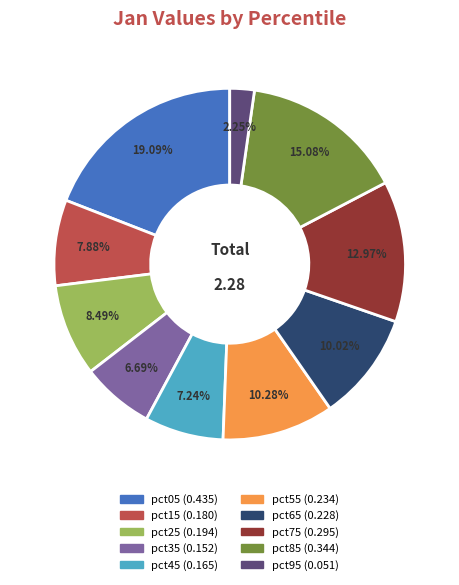

How much of the chart is everything except pct25?

91.5%